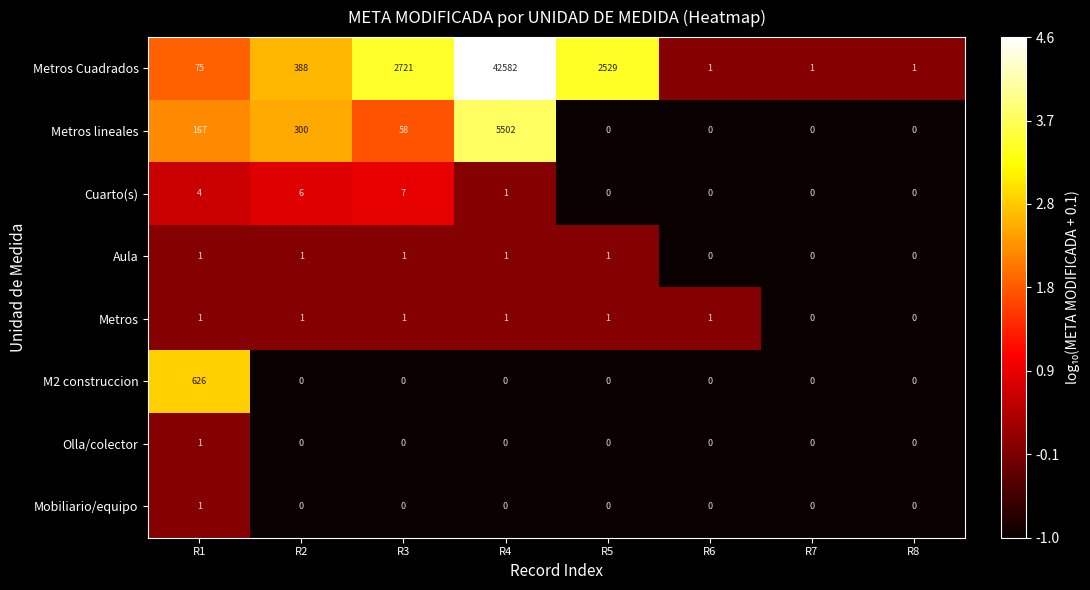

What is the sum of the Metros lineales values at R4 and R5?

5502